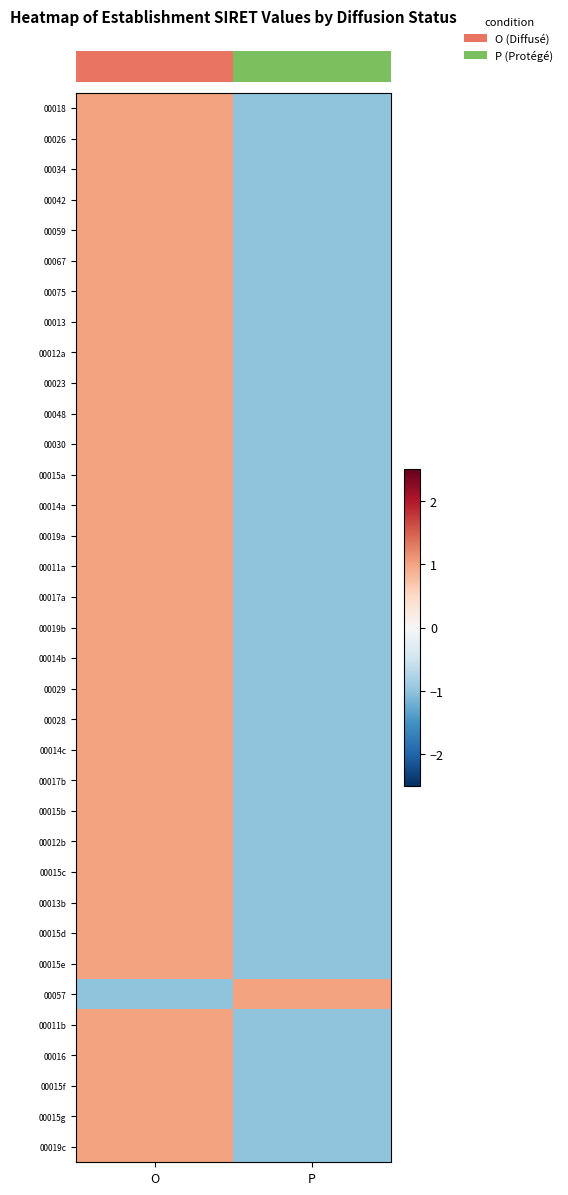

At how many categories does at least one series exceed 0?

2